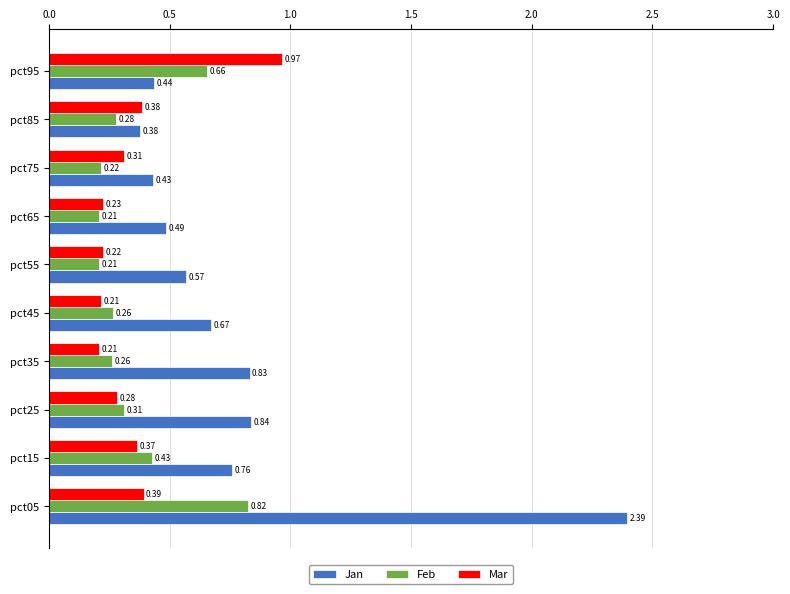

Rank the series at pct45 from highest to lowest value.

Jan, Feb, Mar